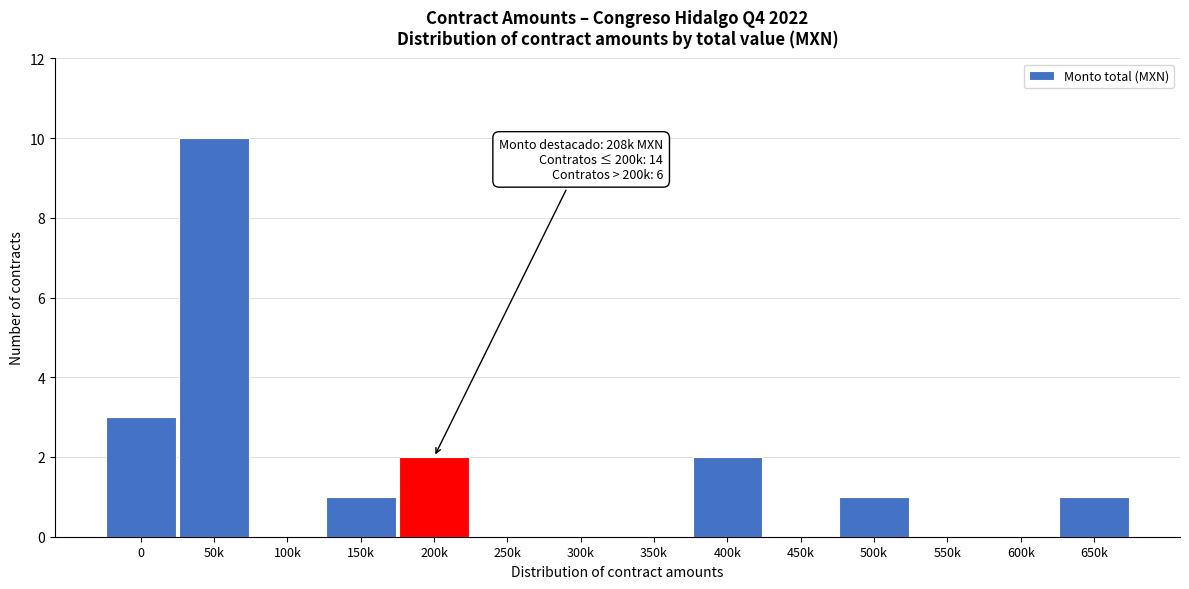

Reading right to left, list all the values displayed in this chart.

650k=1	600k=0	550k=0	500k=1	450k=0	400k=2	350k=0	300k=0	250k=0	200k=2	150k=1	100k=0	50k=10	0=3